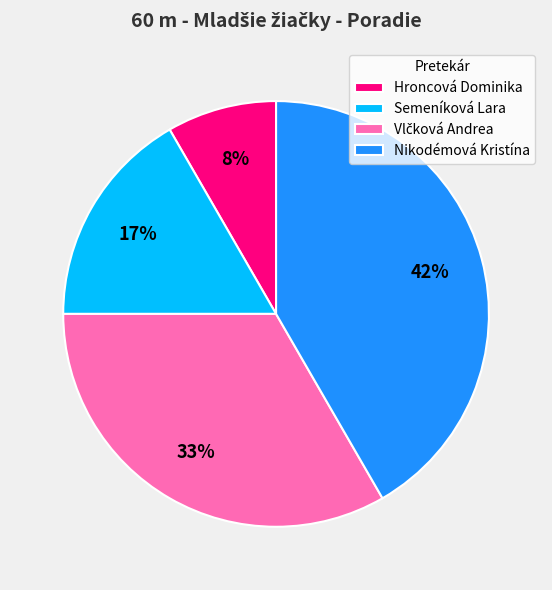

Is there any slice that represents more than half of the pie?

No